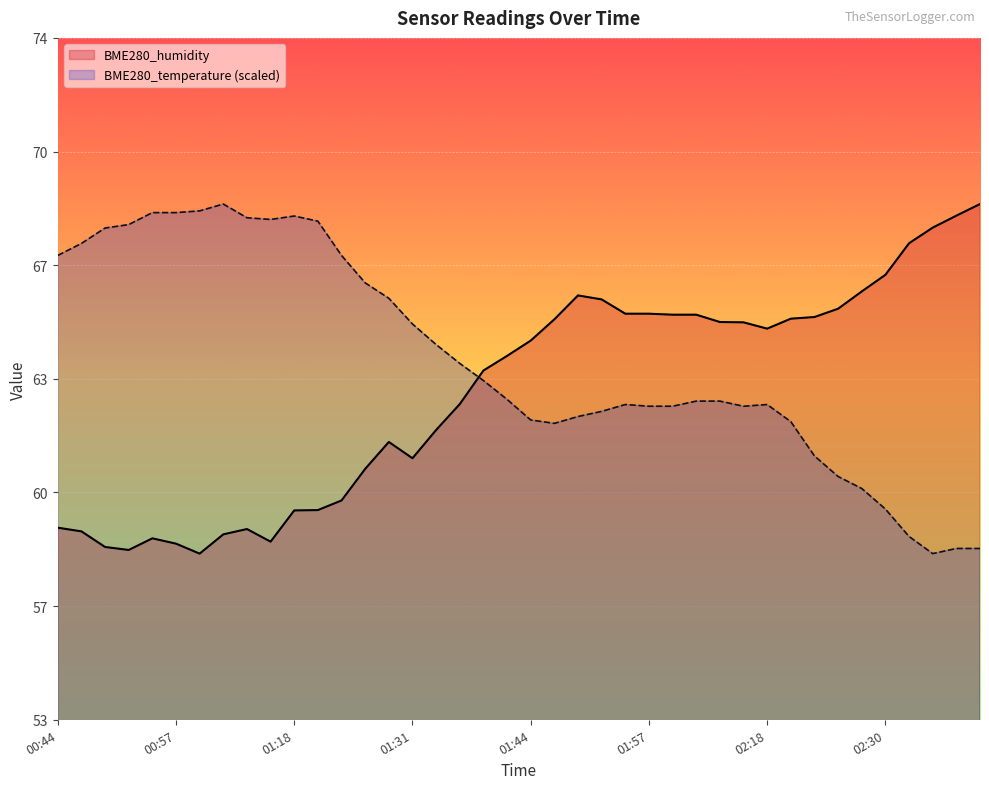

What are all the series names shown in the legend?

BME280_humidity, BME280_temperature (scaled)